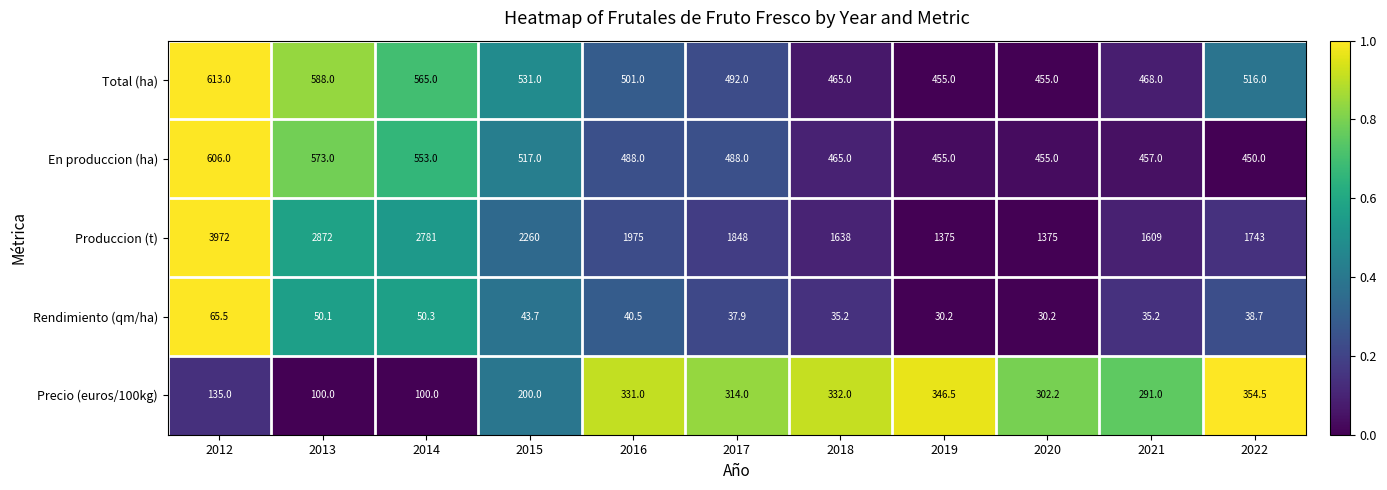

True or false: Produccion (t) has a value of 1375.0 at 2020.

True